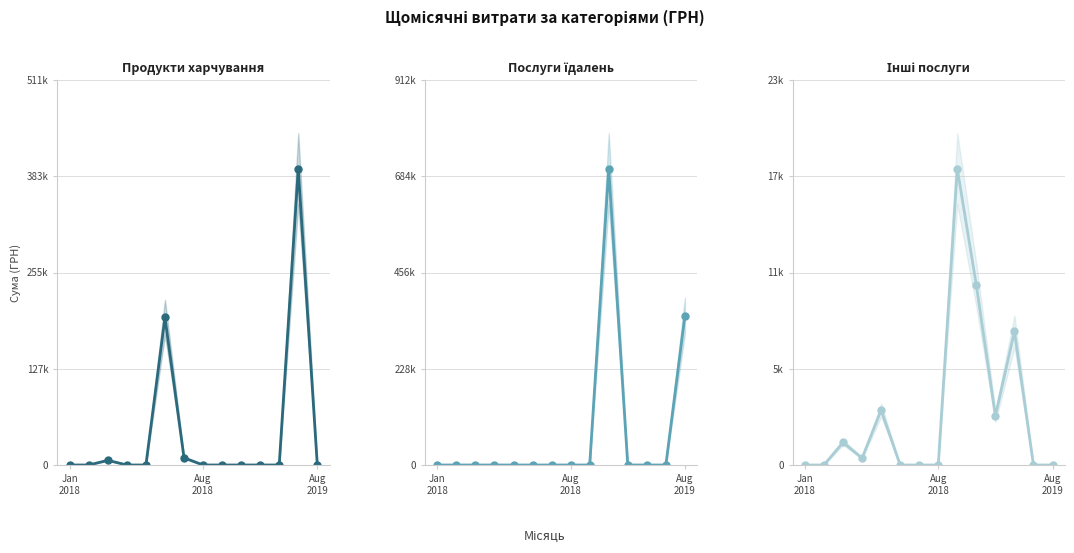

What is the highest value of the Інші послуги series?

18052.0